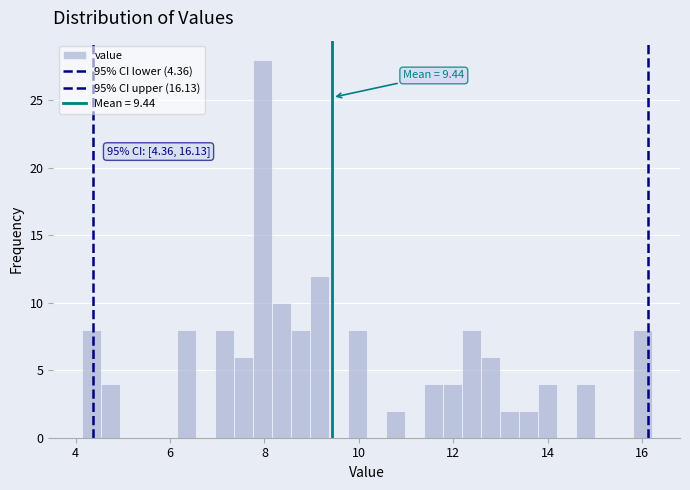

Read against the x-axis, roughly where is the centre of the tallest bar?

8.0